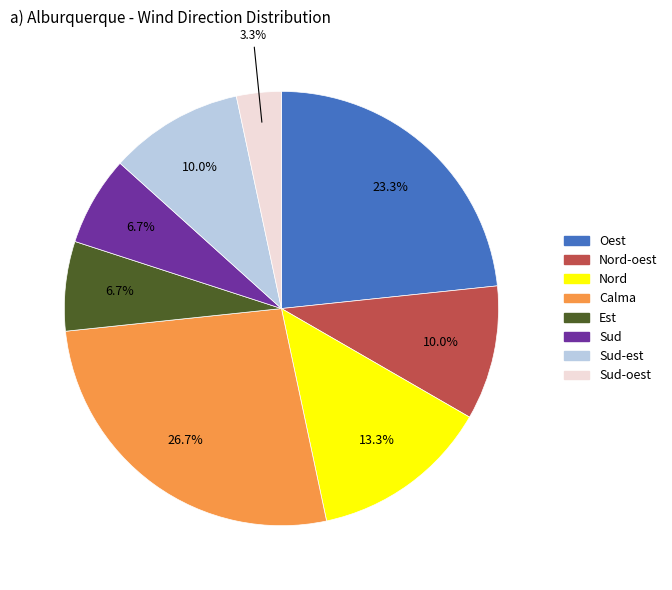

Does any single category account for the majority?

No